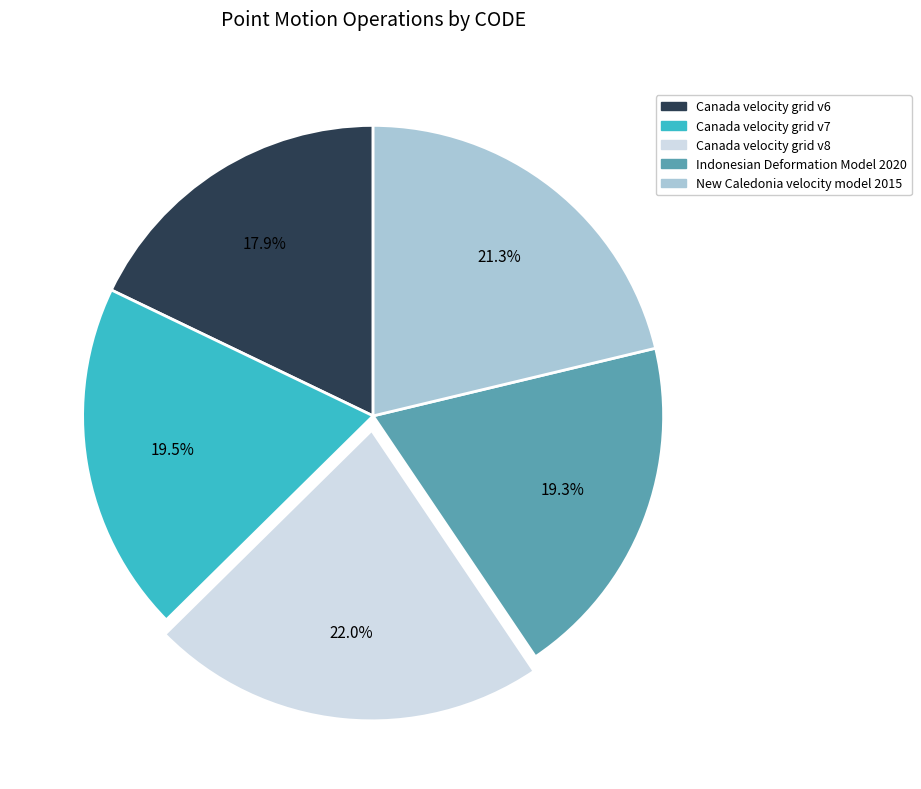

Which slice is the largest?

Canada velocity grid v8